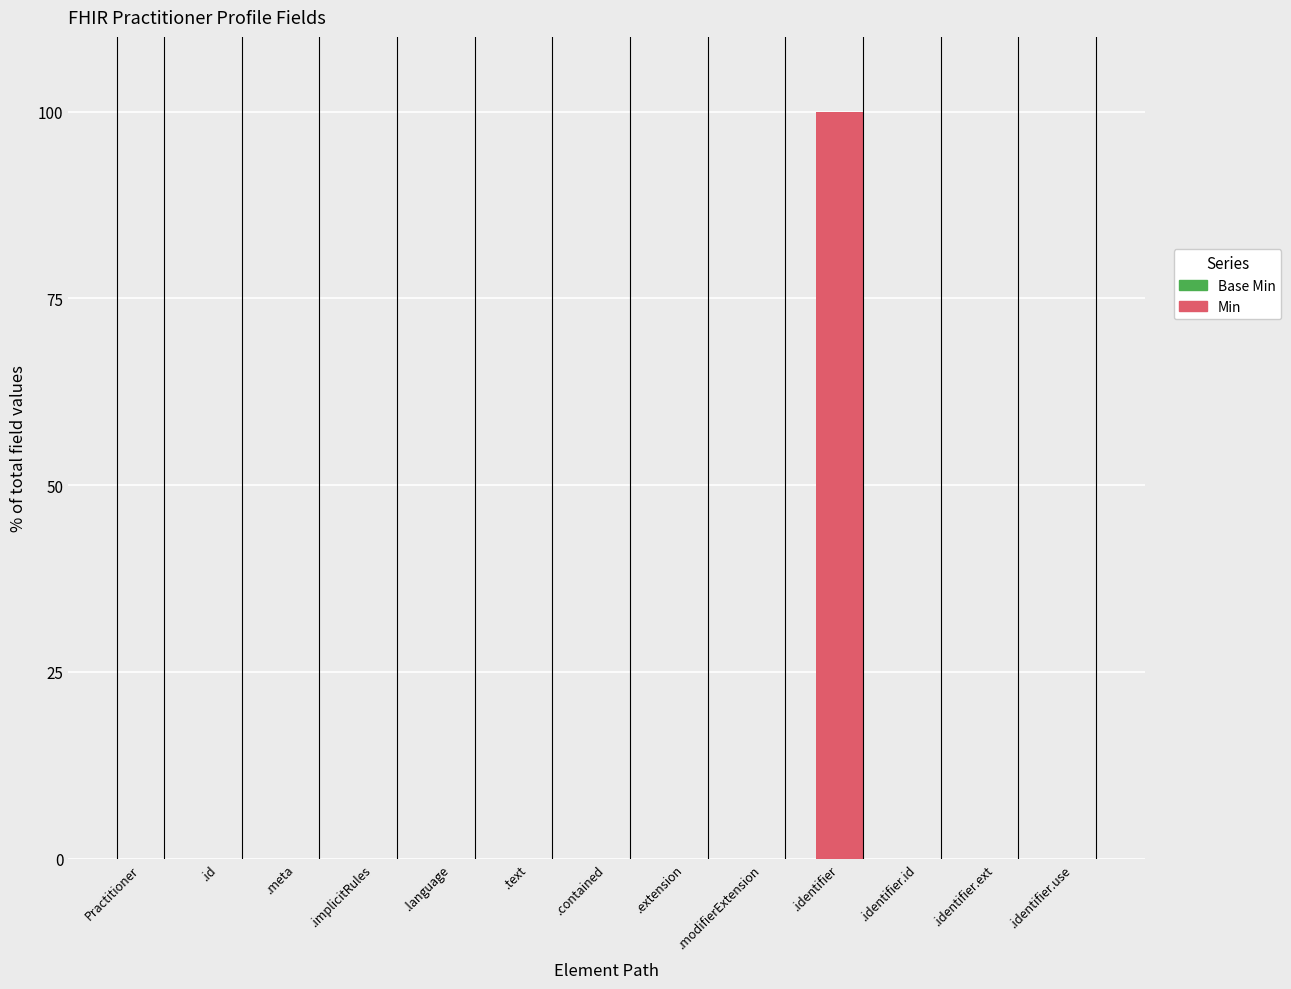

True or false: the data shows 0 at Practitioner.

True